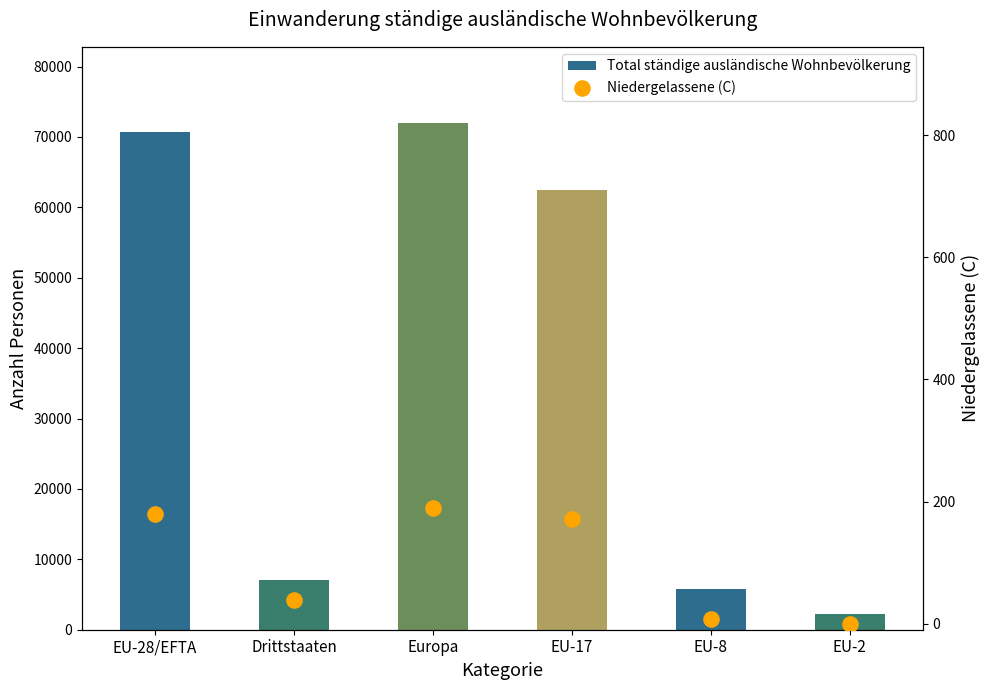

Which series has the largest total across all categories?

Total ständige ausländische Wohnbevölkerung